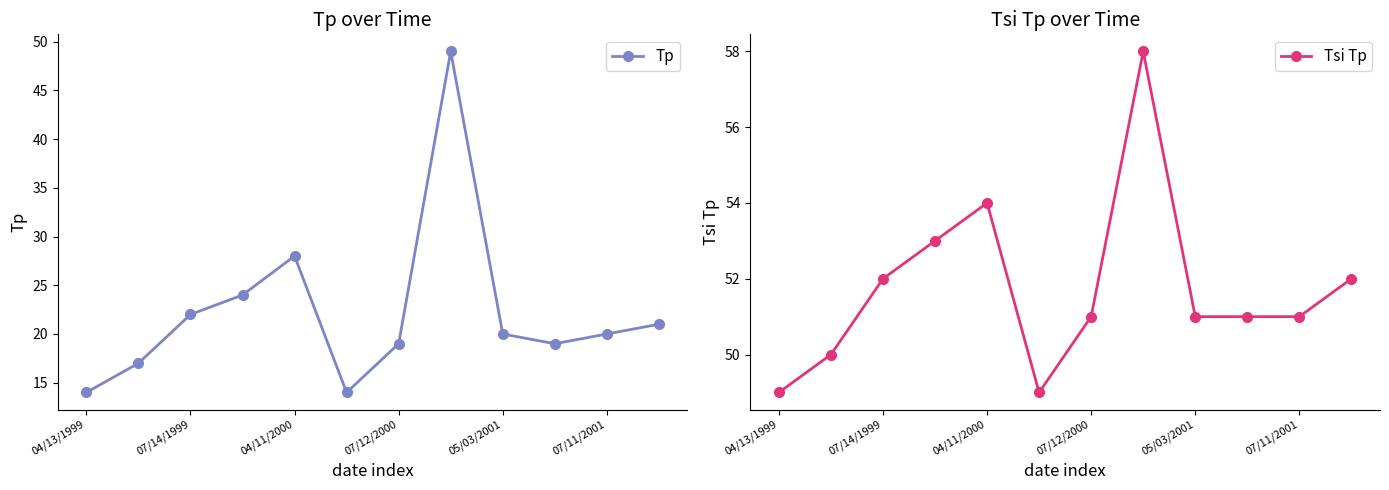

Which category has the lowest value in the Tp series?

04/13/1999